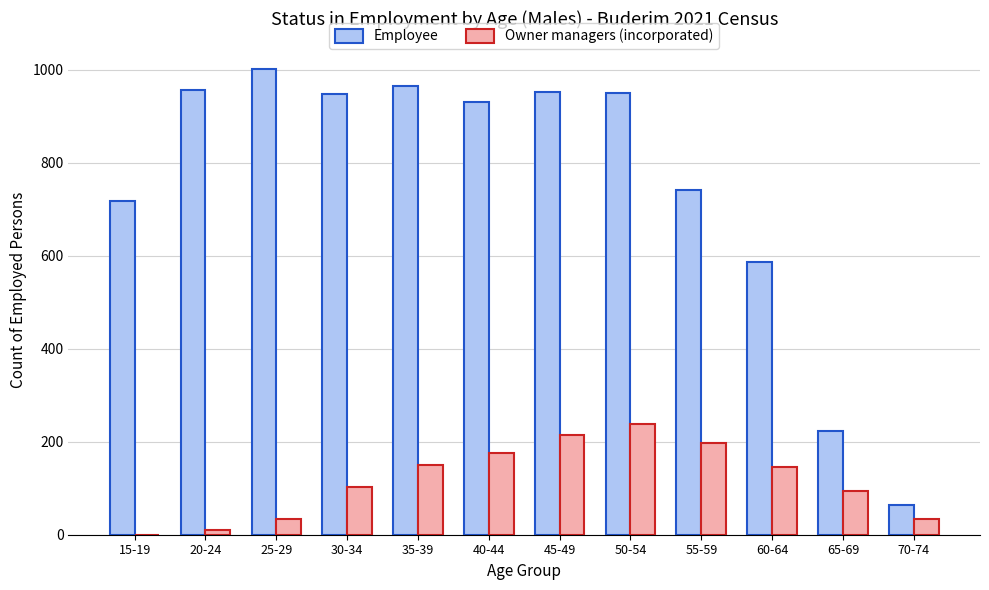

Is it true that Employee equals 950 at 50-54?

True